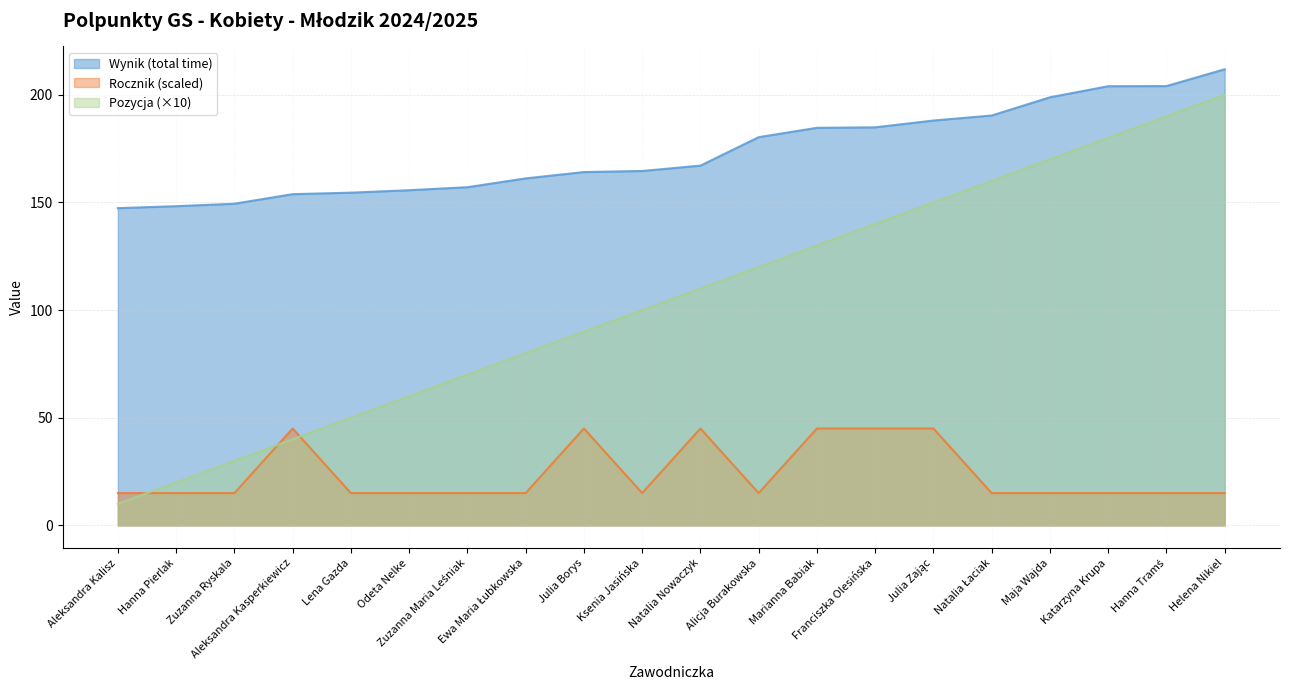

True or false: Wynik (total time) has more than 0 interior local peaks.

False